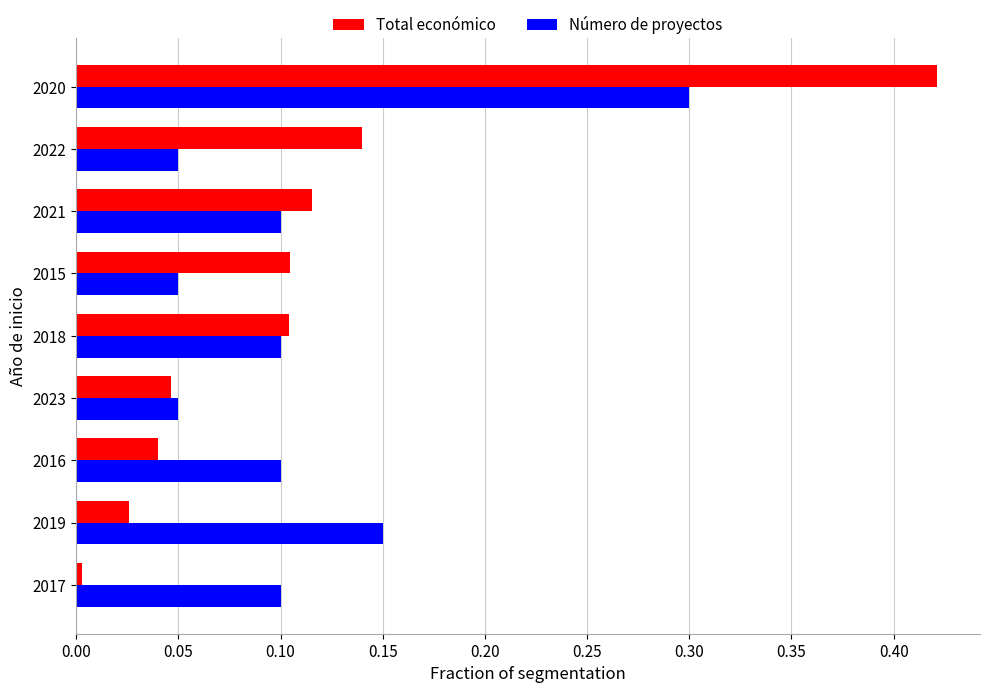

At which category is the sum across all series the highest?

2020